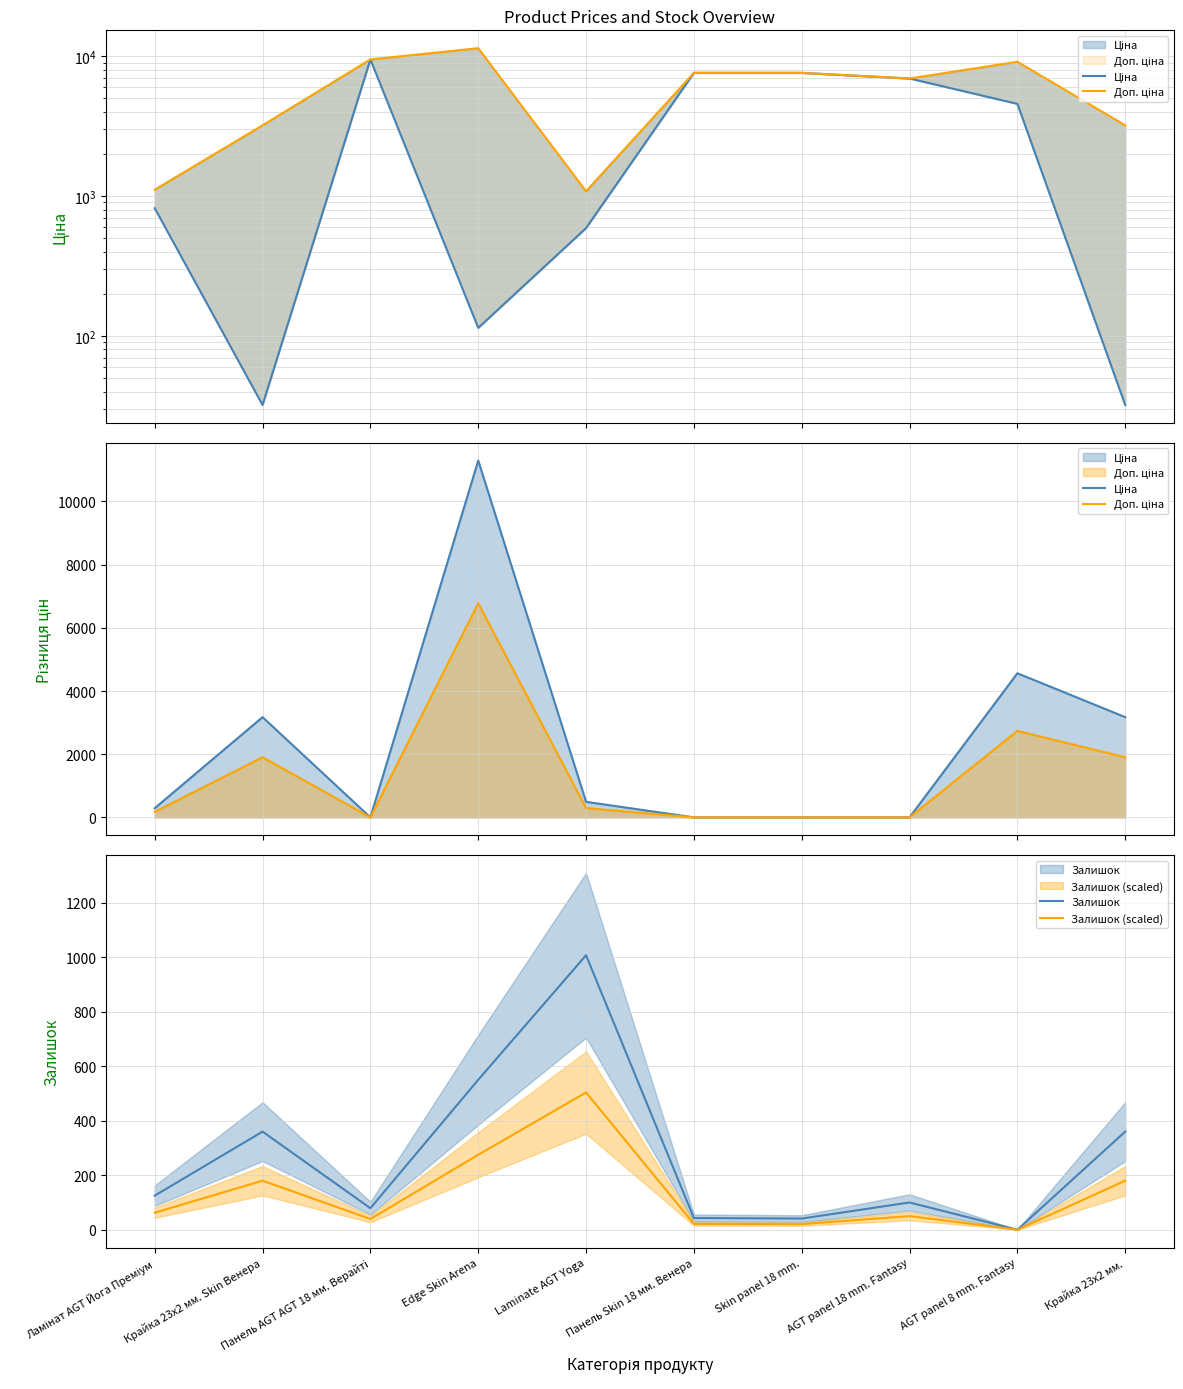

Which category has the lowest value across all series?

Панель AGT AGT 18 мм. Верайті